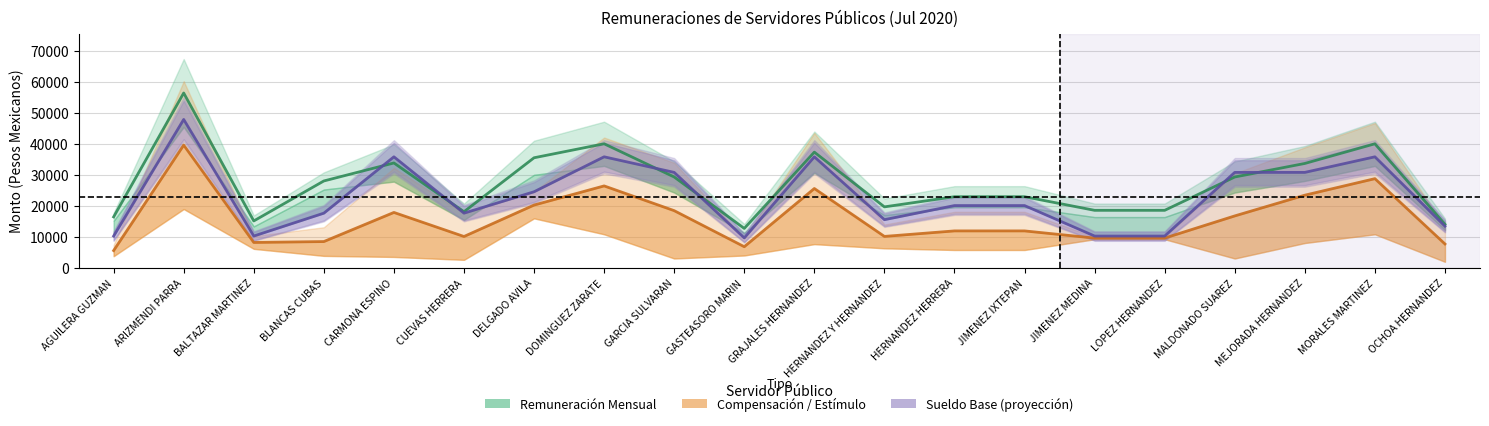

What is the difference between the highest and lowest values at GARCIA SULVARAN?

12315.2